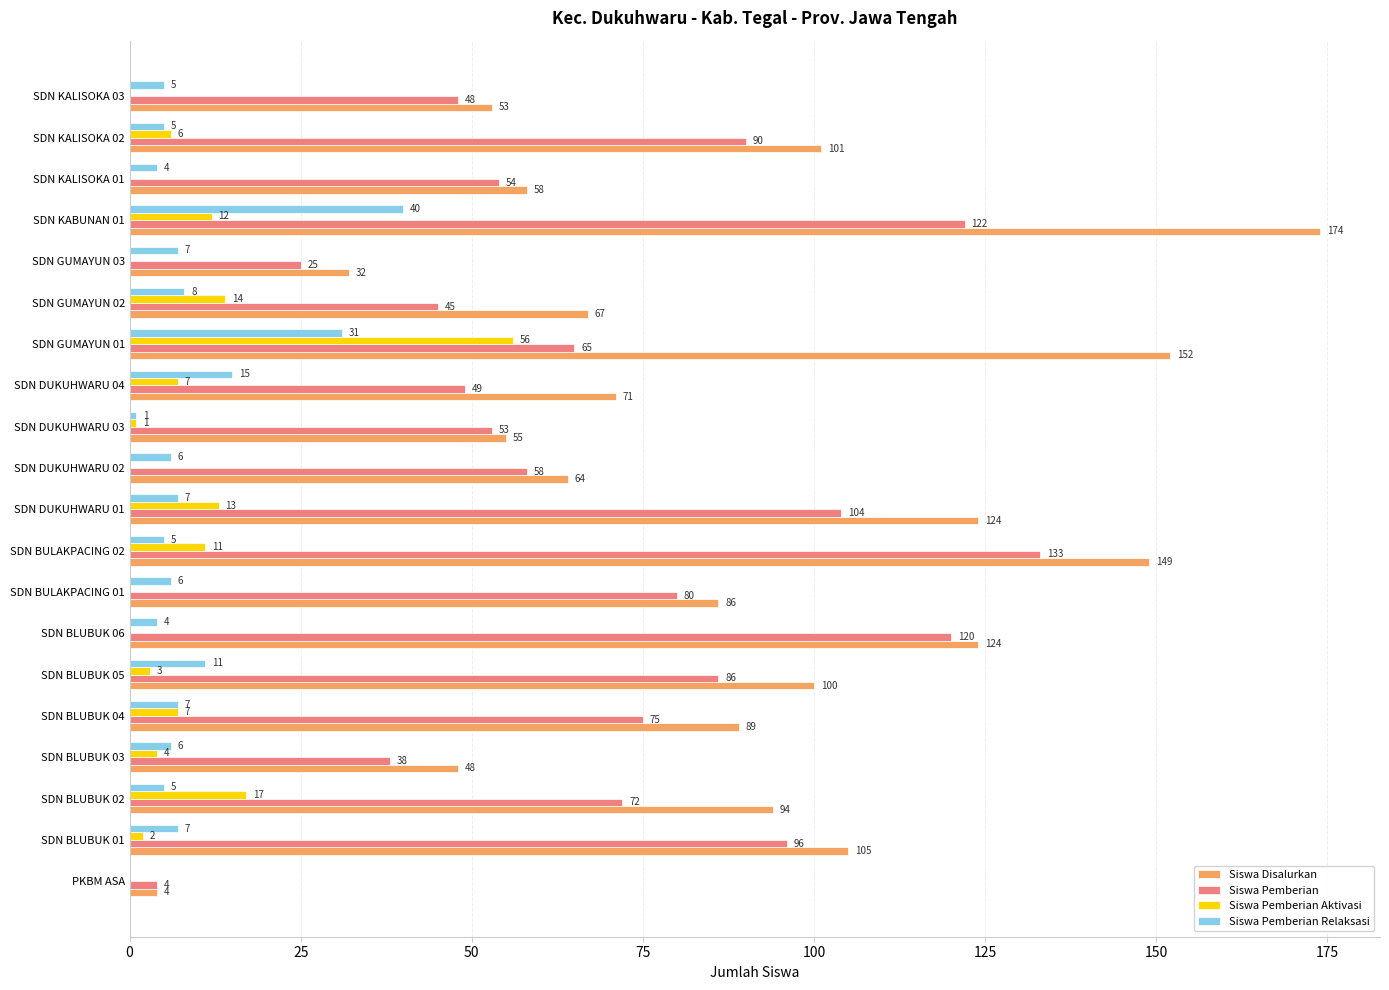

The Siswa Pemberian Relaksasi series shows 6 at SDN BULAKPACING 01. True or false?

True